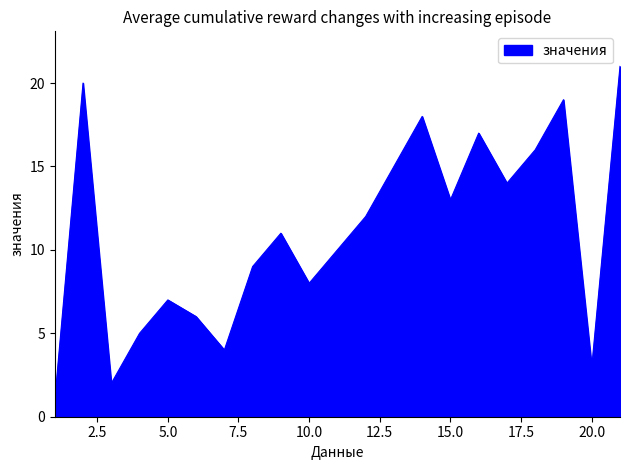

What is the difference between the maximum and minimum values?

20